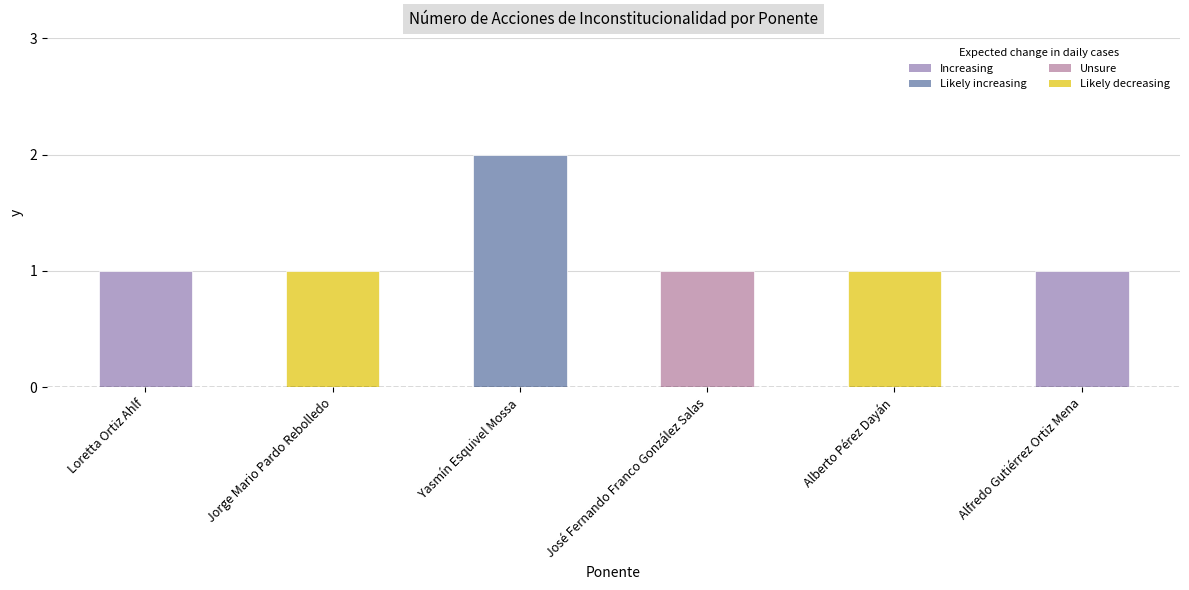

The chart shows a value of 1 at Alfredo Gutiérrez Ortiz Mena. True or false?

True